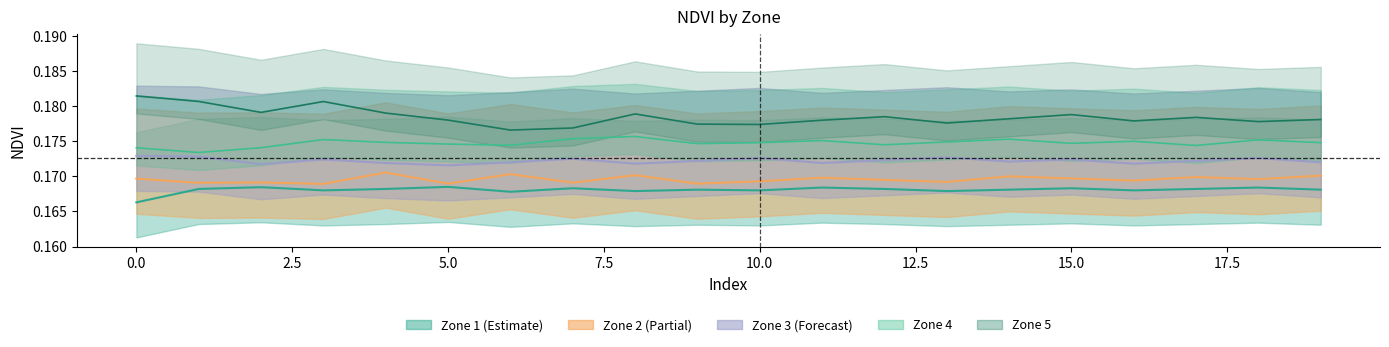

What is the average value of the zone2_ndvi series?

0.2